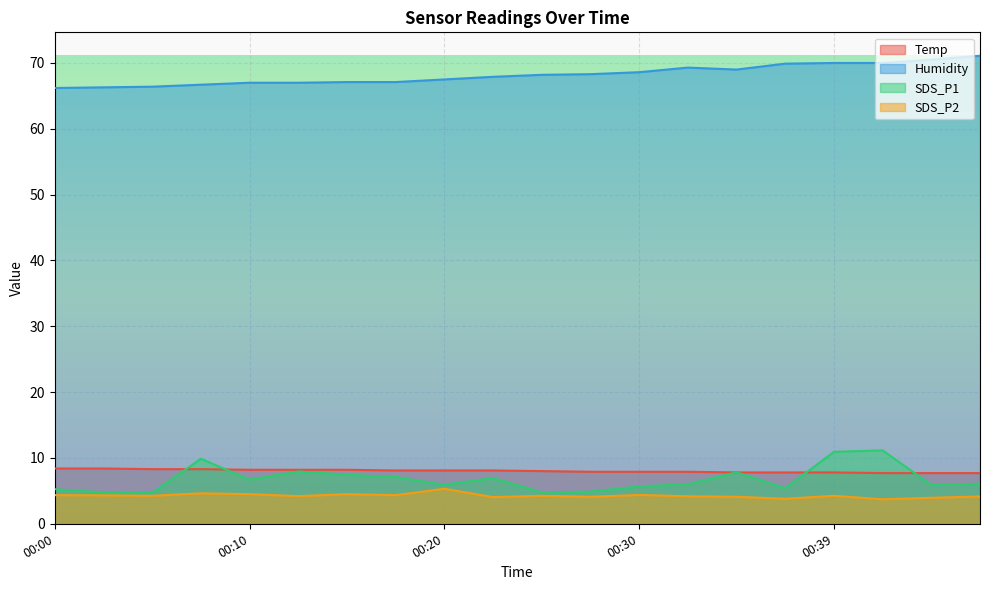

Rank the categories by SDS_P2 value from highest to lowest.

00:20, 00:07, 00:10, 00:15, 00:30, 00:00, 00:17, 00:02, 00:05, 00:25, 00:39, 00:12, 00:32, 00:47, 00:27, 00:34, 00:22, 00:44, 00:37, 00:42